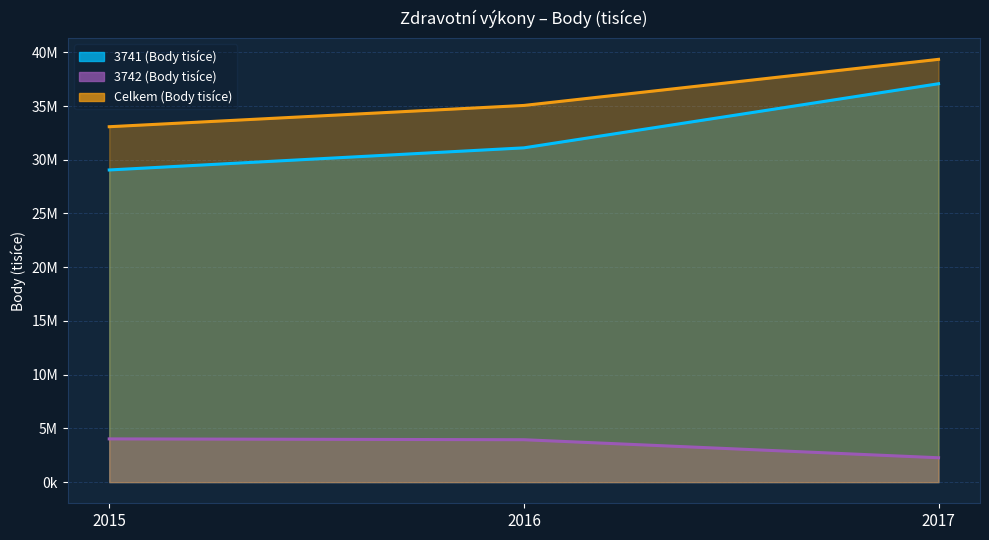

How many distinct data groups are displayed?

3